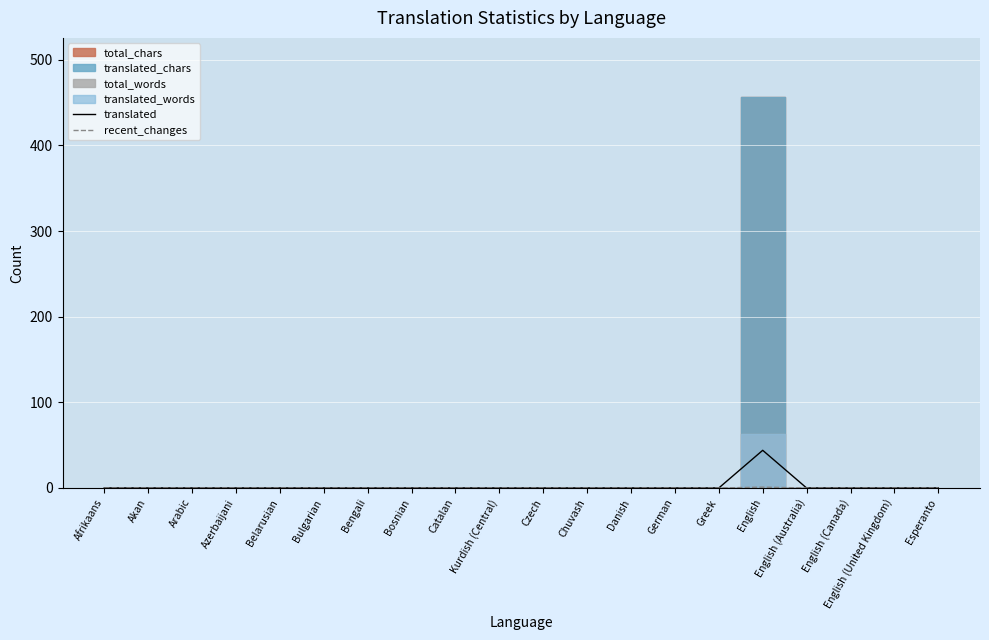

True or false: translated has a value of 0 at English (Australia).

True